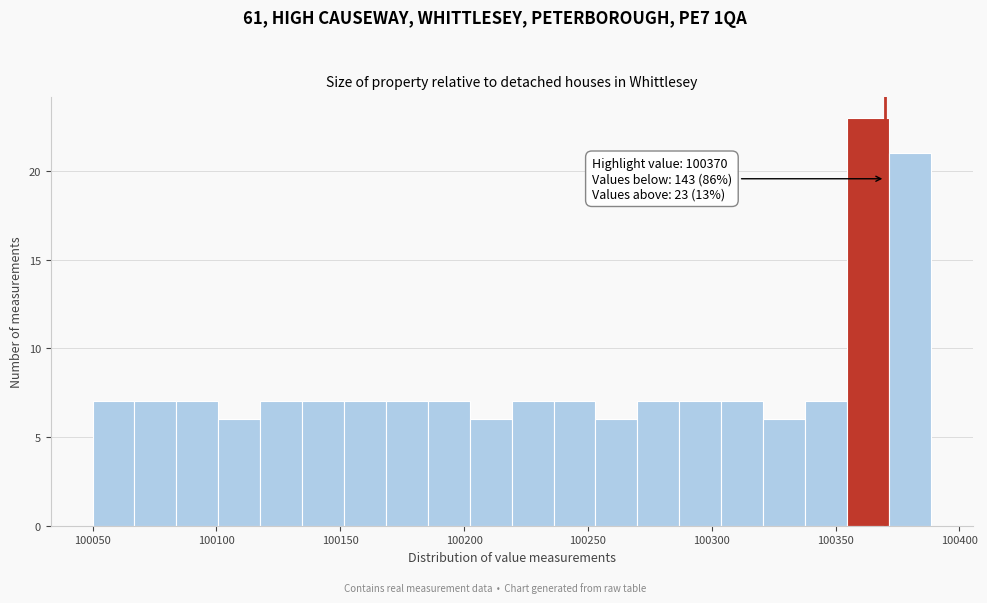

Read against the x-axis, roughly where is the centre of the tallest bar?

100365